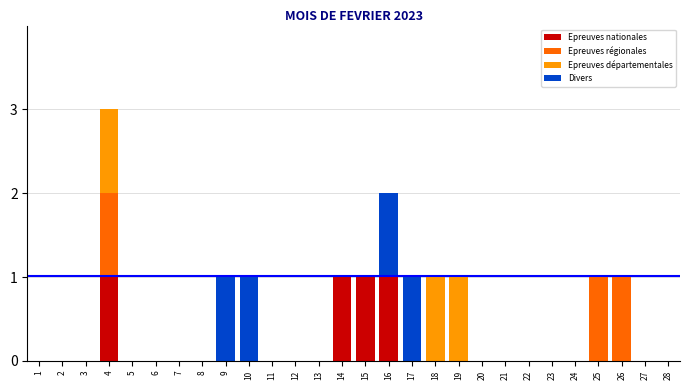

What is the total value across all series at 4?

3